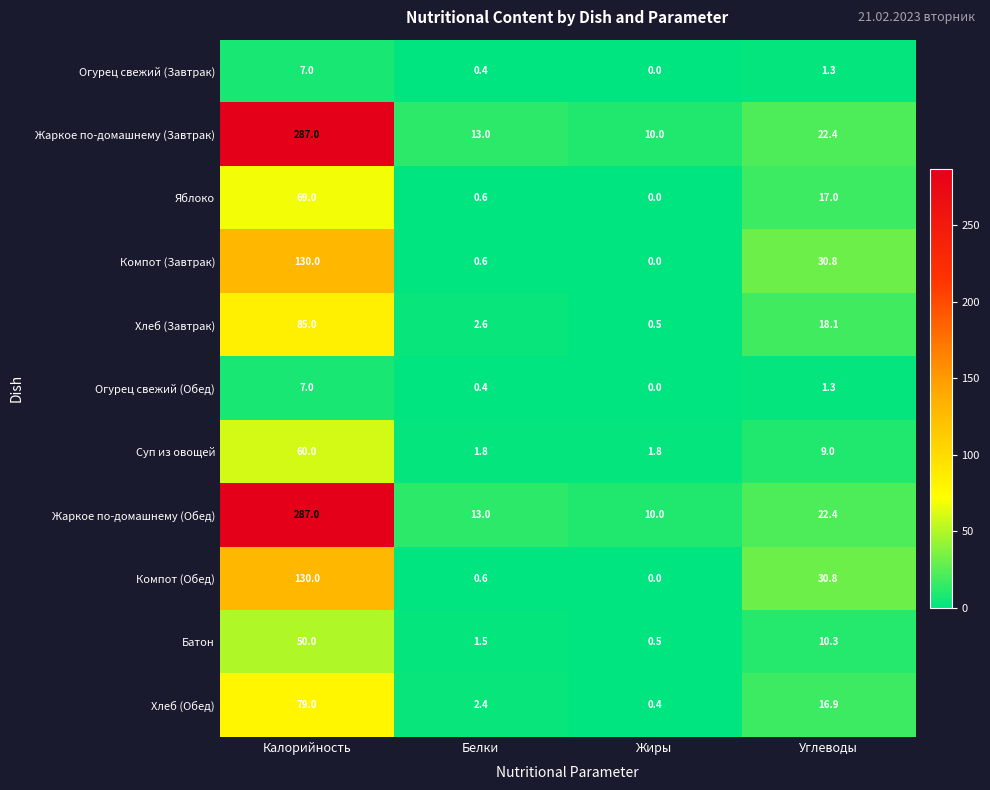

The value of Жаркое по-домашнему (Обед) at Углеводы is 32.5. True or false?

False